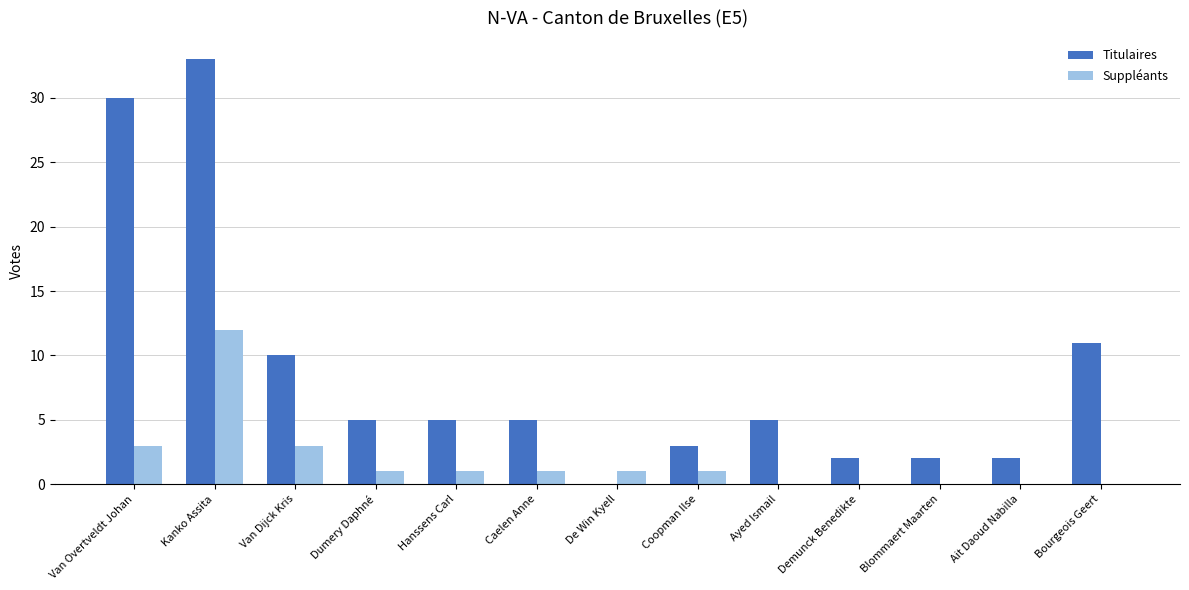

Where is Titulaires nearest to the value 16?

Bourgeois Geert